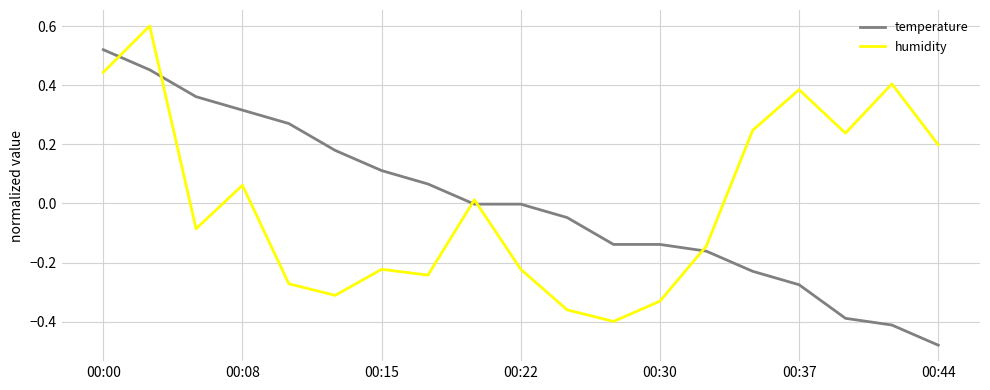

What is the greatest value displayed?

0.6